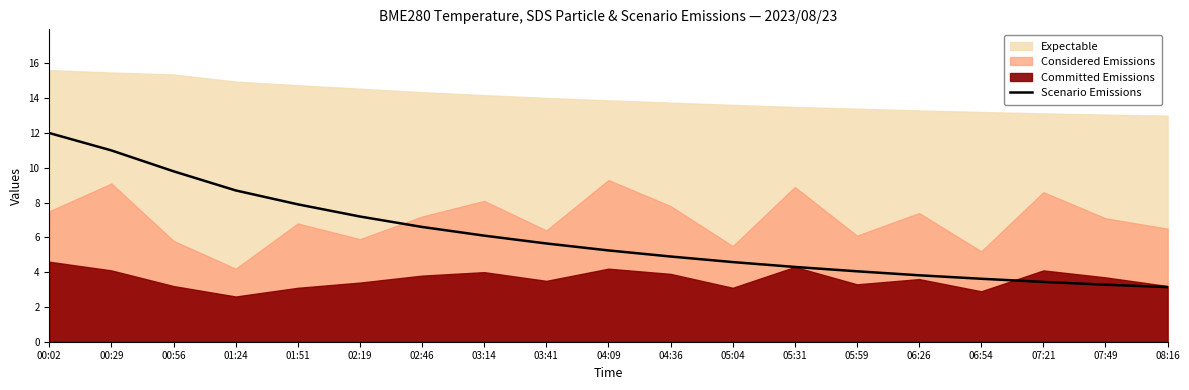

How many categories are shown in the chart?

19